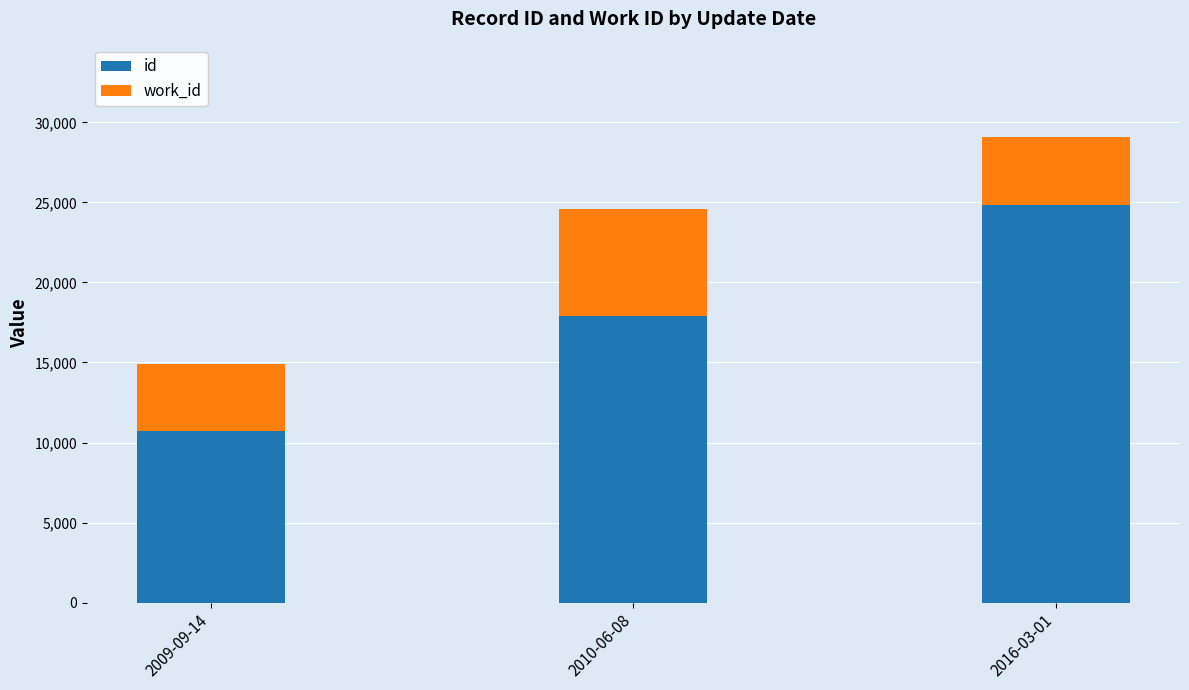

Rank the categories by id value from highest to lowest.

2016-03-01, 2010-06-08, 2009-09-14